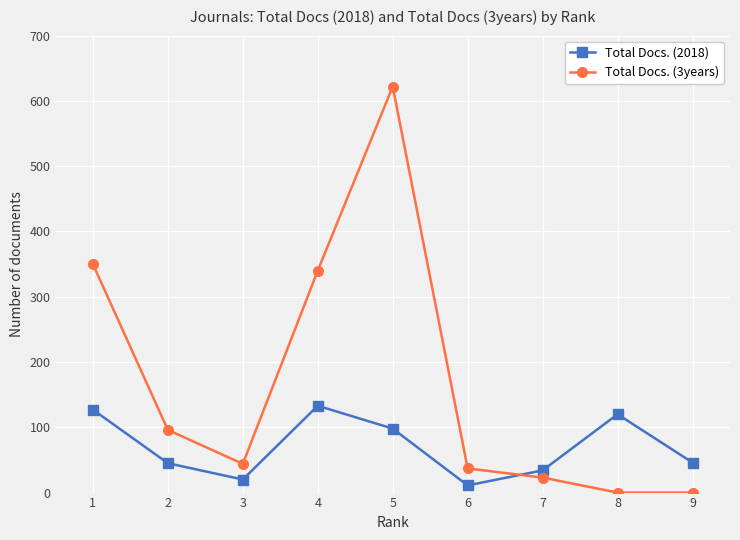

List the series in order of their overall mean, lowest first.

Total Docs. (2018), Total Docs. (3years)